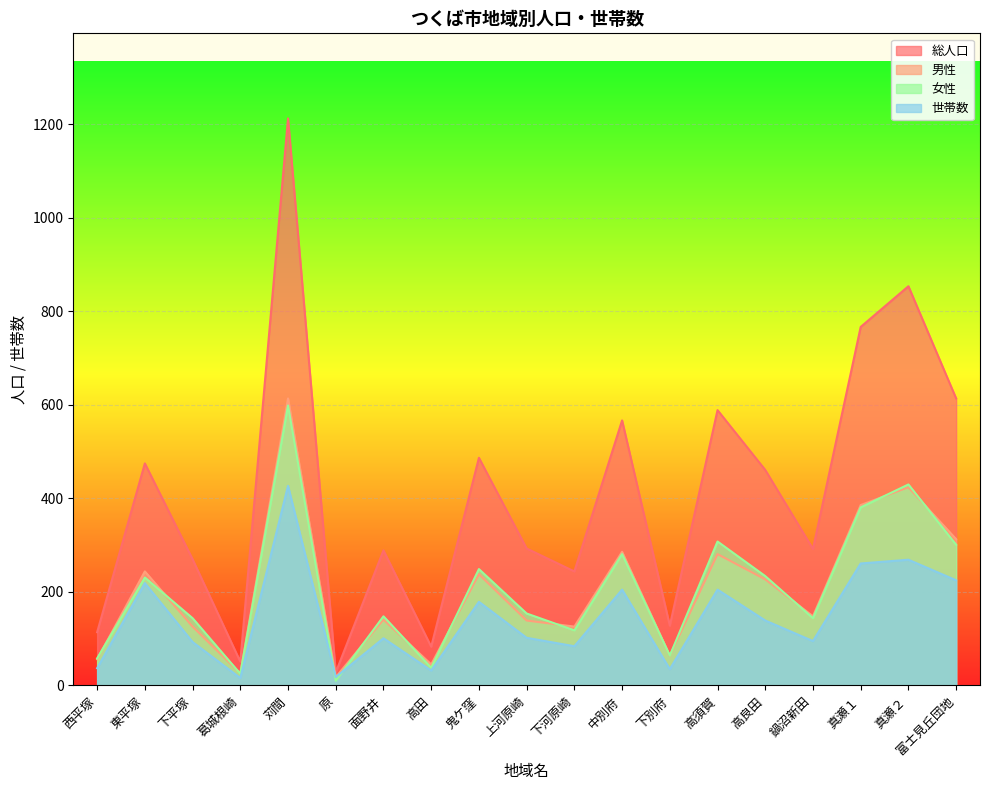

What is the label of the 6th point from the right?

高須賀